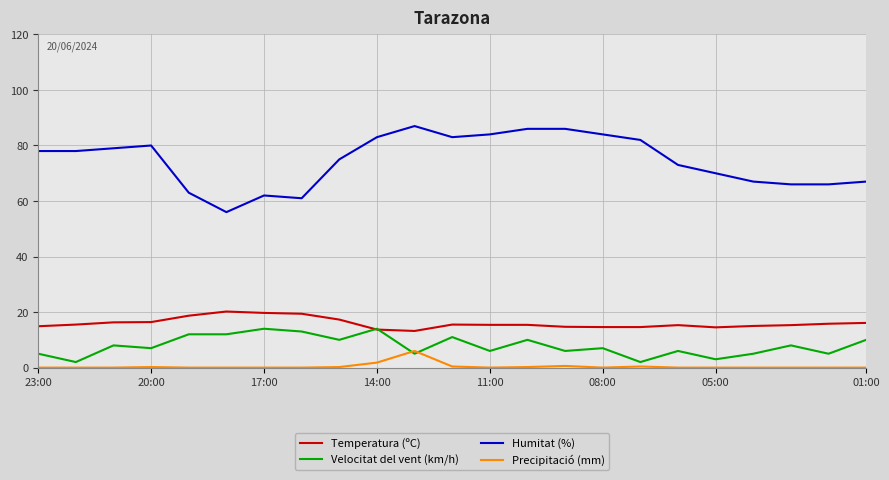

At how many categories does at least one series exceed 30?

23